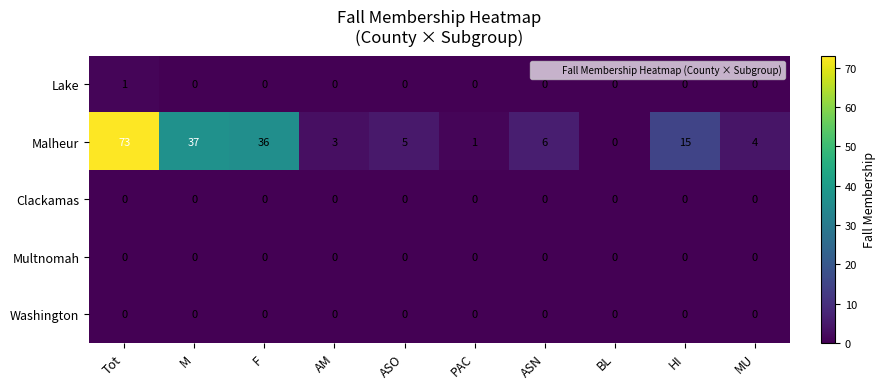

Count the Lake values in the range 0 to 1.

10